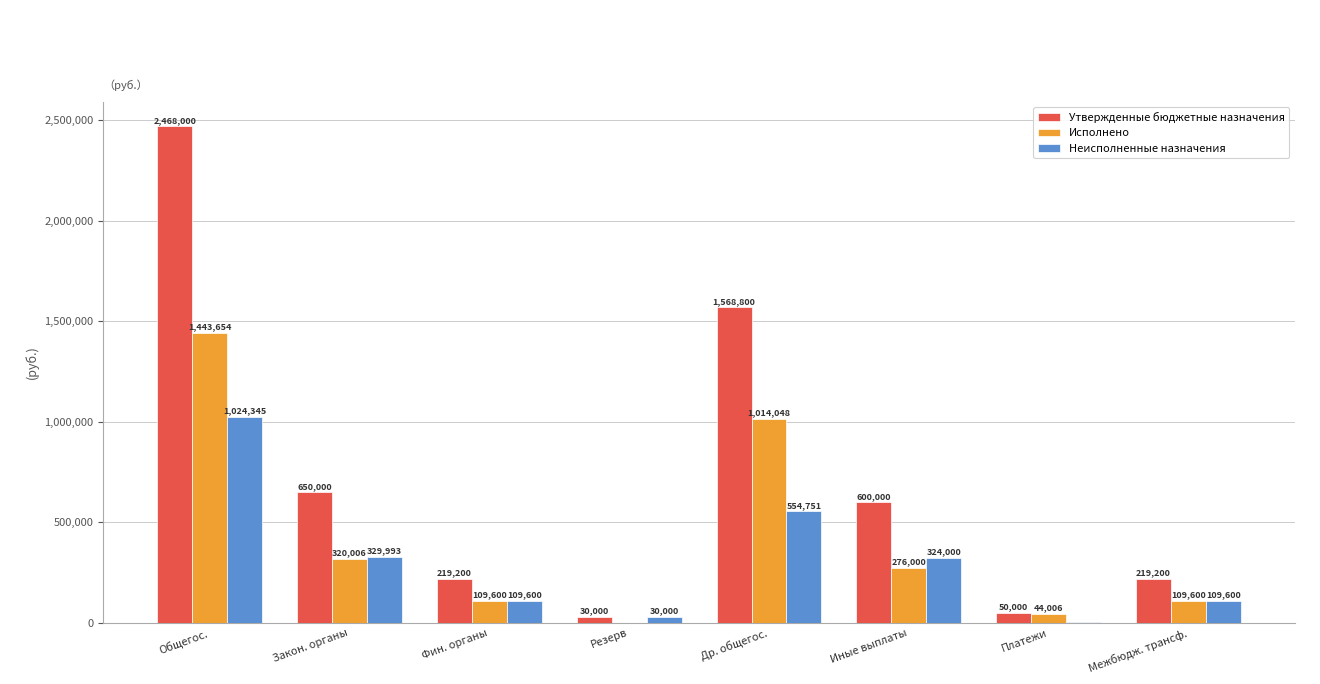

What is the maximum value for Исполнено?

1443654.9